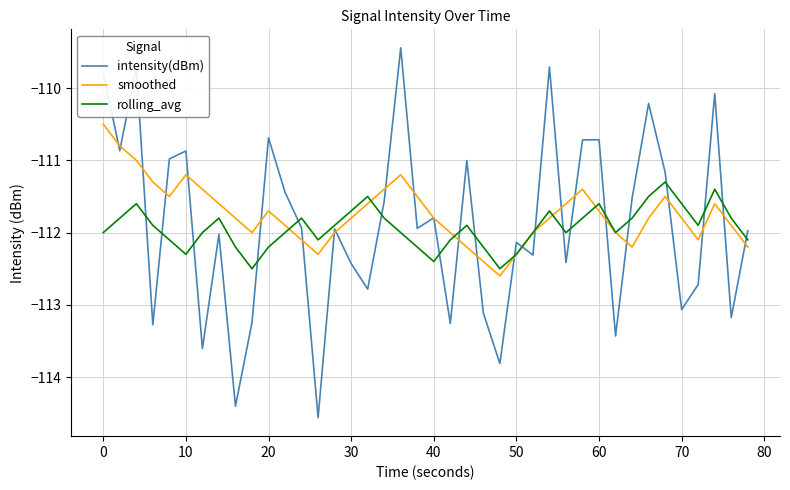

Which series has the widest spread of values?

intensity(dBm)